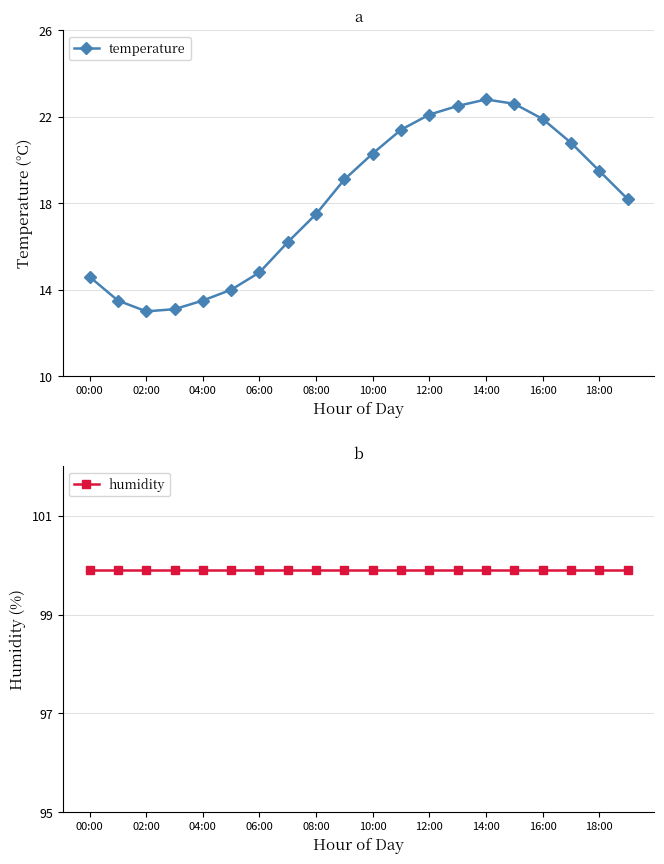

At how many categories does at least one series exceed 44?

20